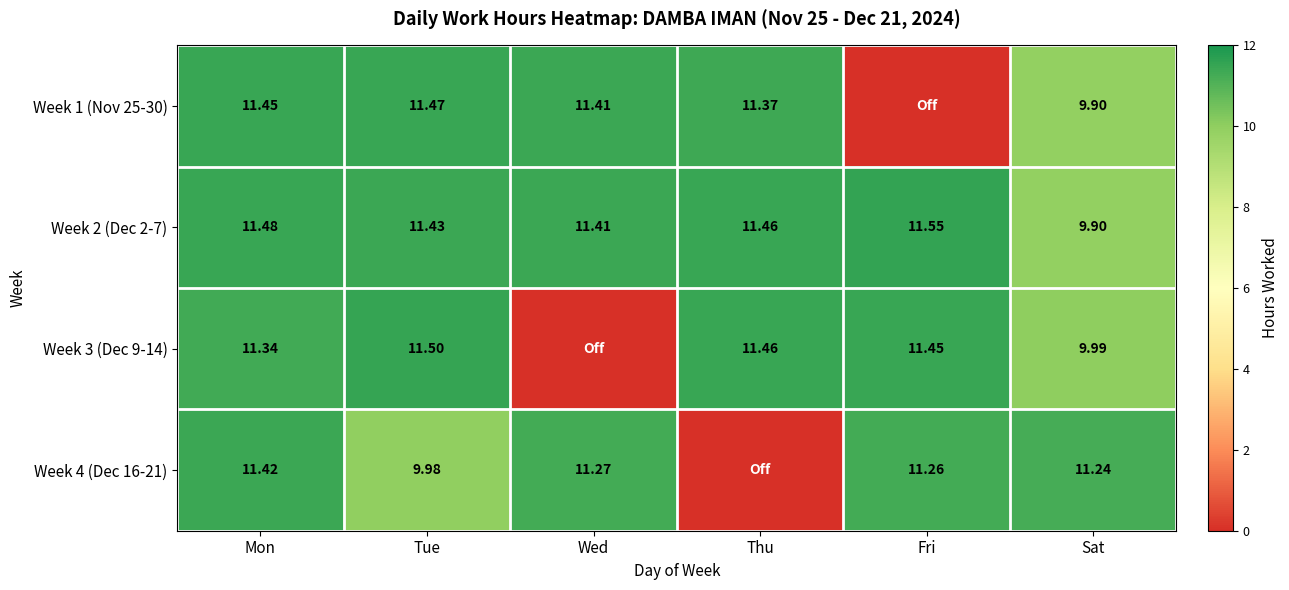

What is the lowest value of the Week 2 (Dec 2-7) series?

9.9